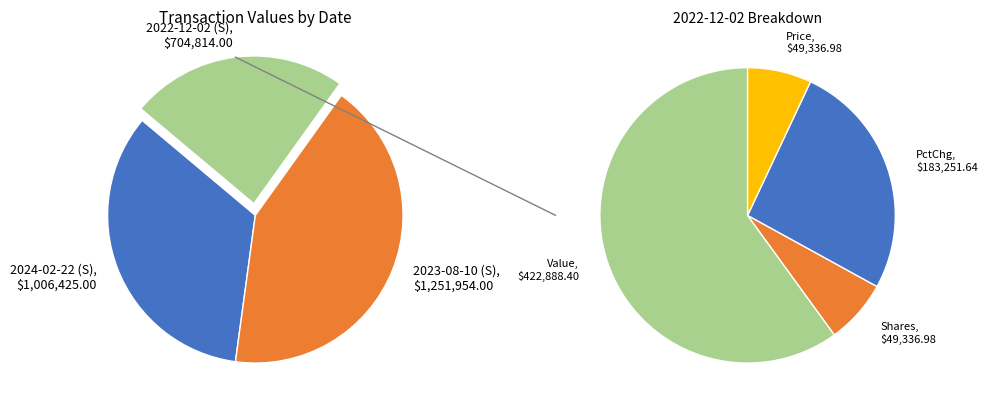

To the nearest percent, what is the difference between the 2022-12-02 (S) and 2023-08-10 (S) slice percentages?

18%